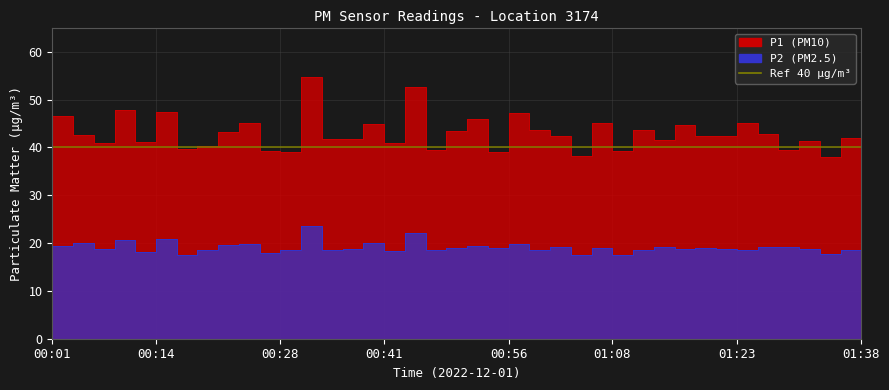

Is this an area chart (filled region under the line)?

No